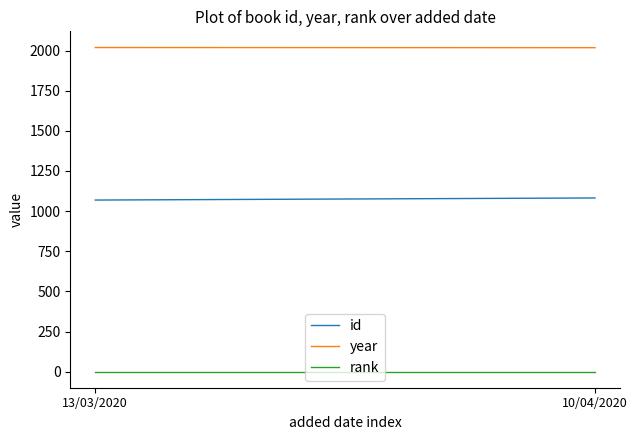

Reading left to right, what are all the values shown in this chart?

id: 13/03/2020=1069	10/04/2020=1082
year: 13/03/2020=2019	10/04/2020=2018
rank: 13/03/2020=1	10/04/2020=1